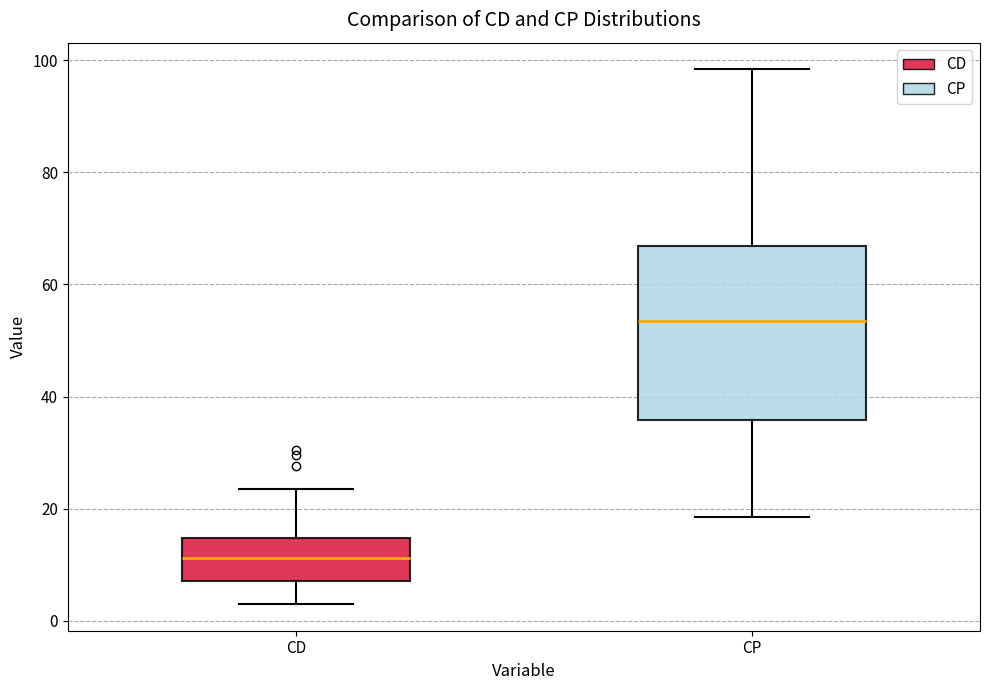

Where is the lower edge of the box for CP on the y-axis? The values are not printed on the chart, so give them approximately, as read against the axis.

36